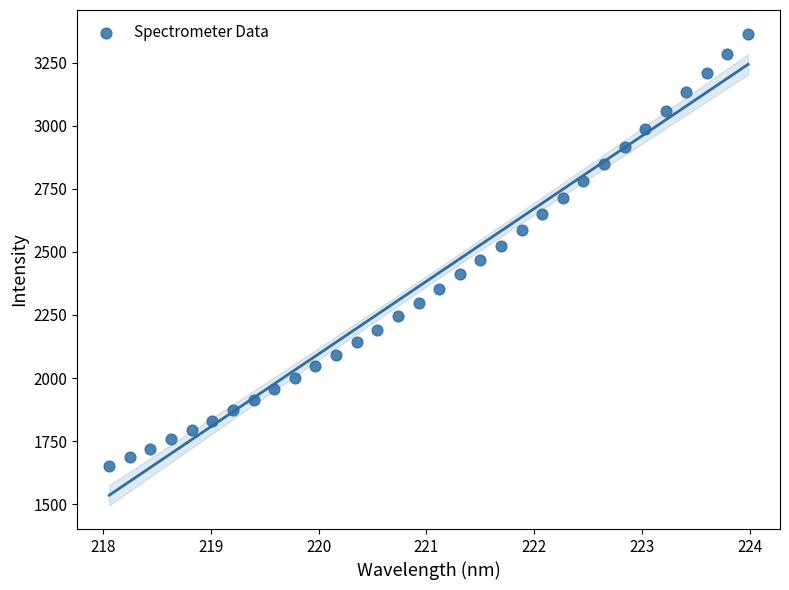

What is the range of X values (max minus min)?

5.9